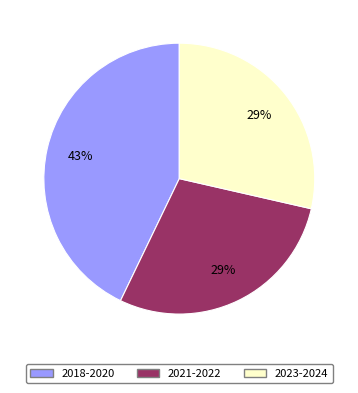

How many segments does this pie chart have?

3